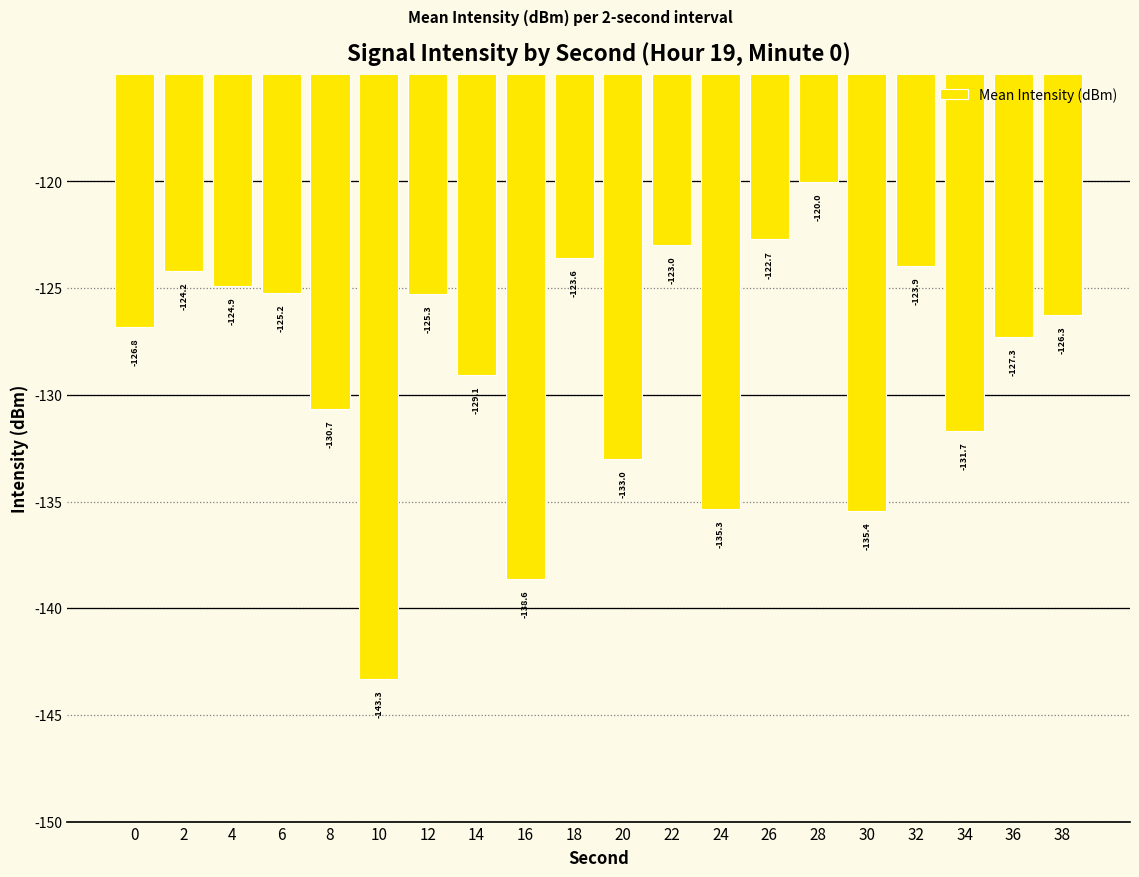

The chart shows a value of -127.3 at 36. True or false?

True